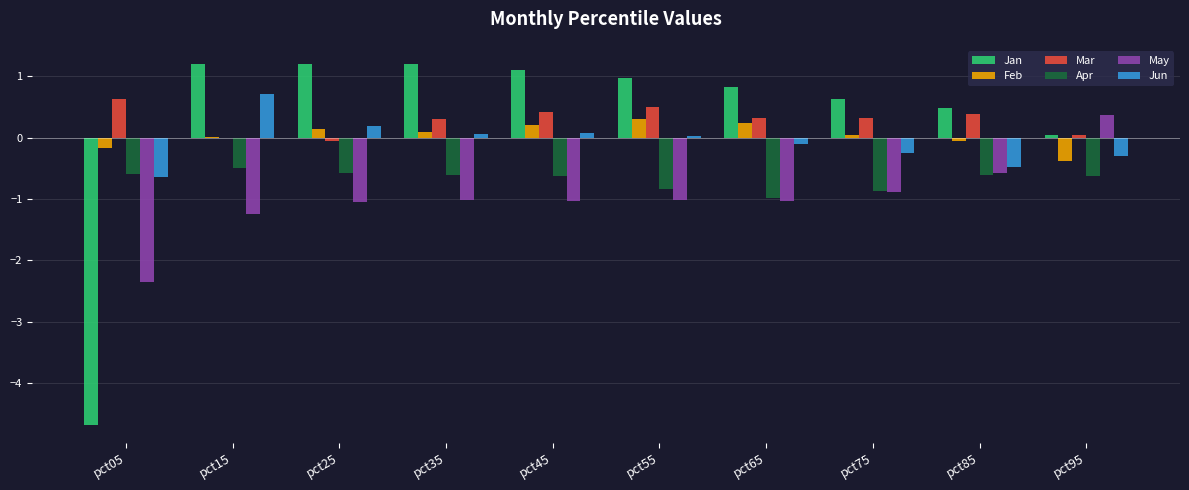

At which label does Mar reach its peak?

pct05